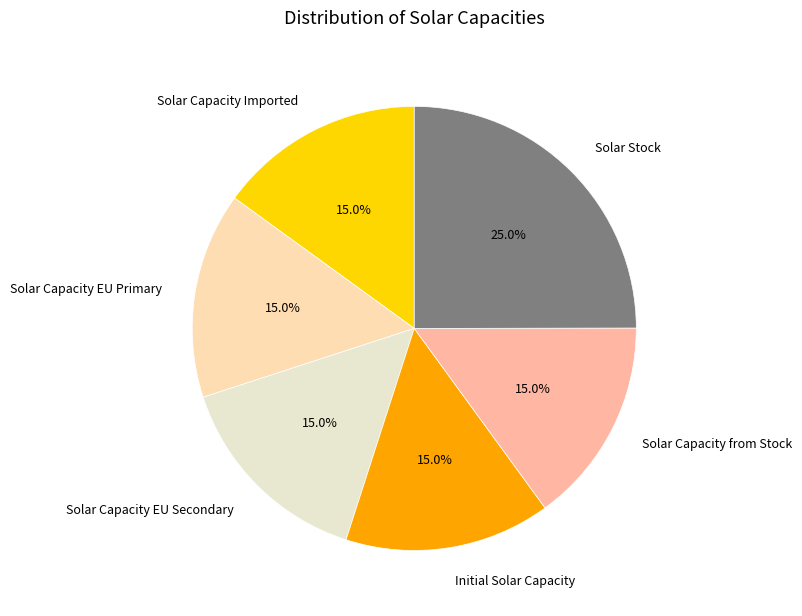

What percentage is NOT represented by Solar Capacity from Stock?

85.0%